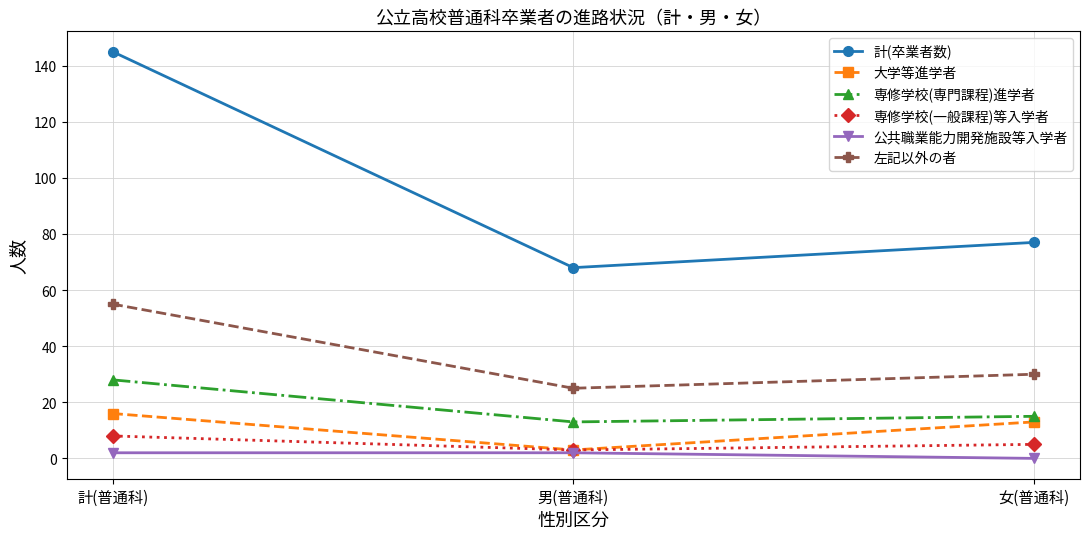

What is the difference between the maximum and minimum values in the 計(卒業者数) series?

77